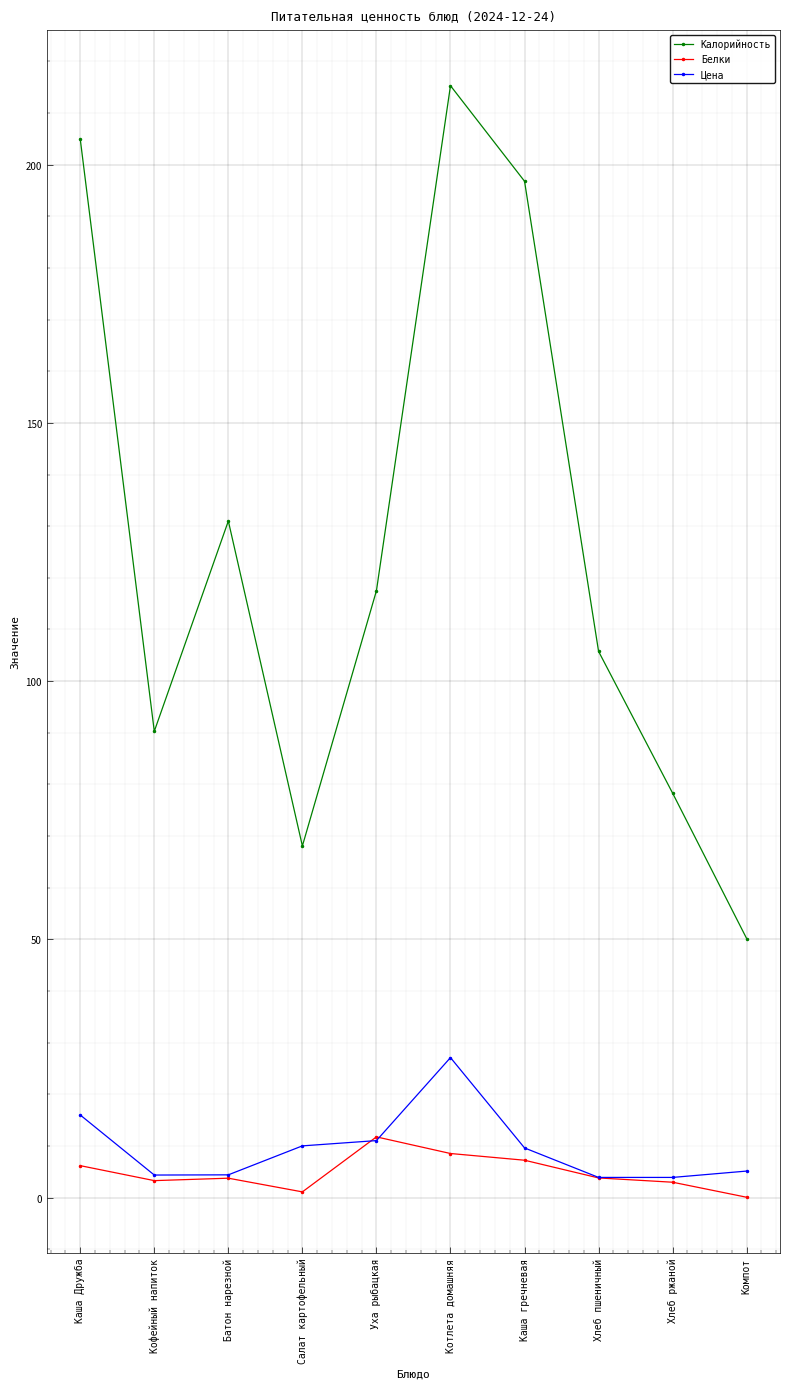

True or false: Калорийность and Цена intersect in this chart.

False